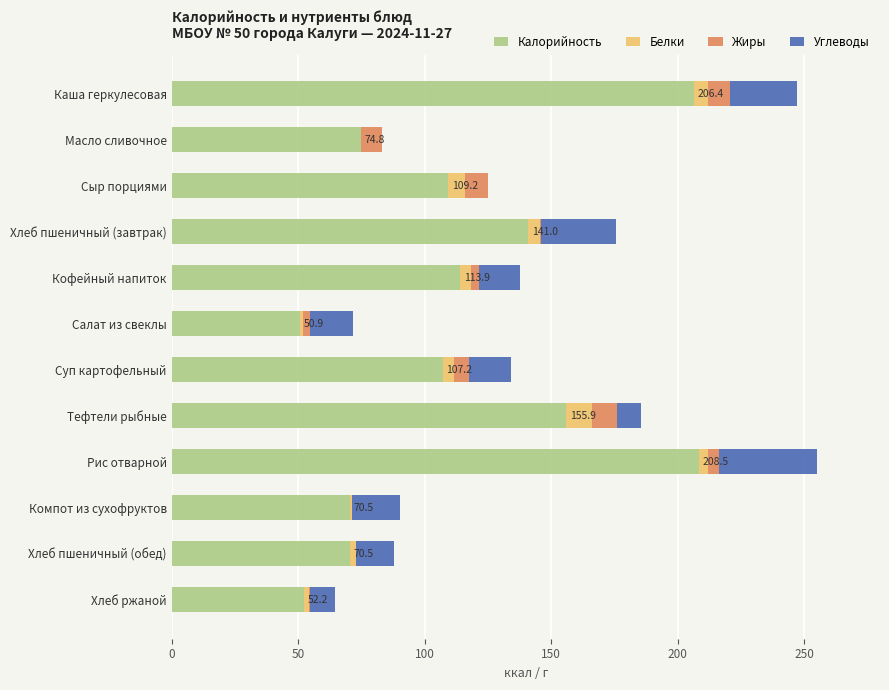

What is the sum of all Калорийность values?

1361.0